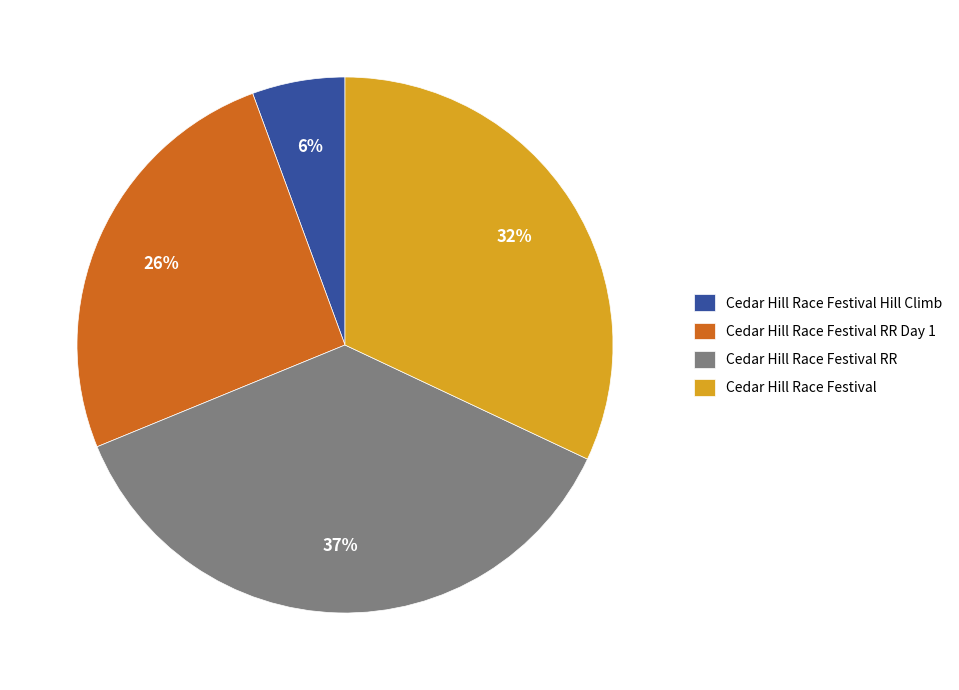

True or false: Cedar Hill Race Festival RR Day 1 accounts for 16% of the total.

False